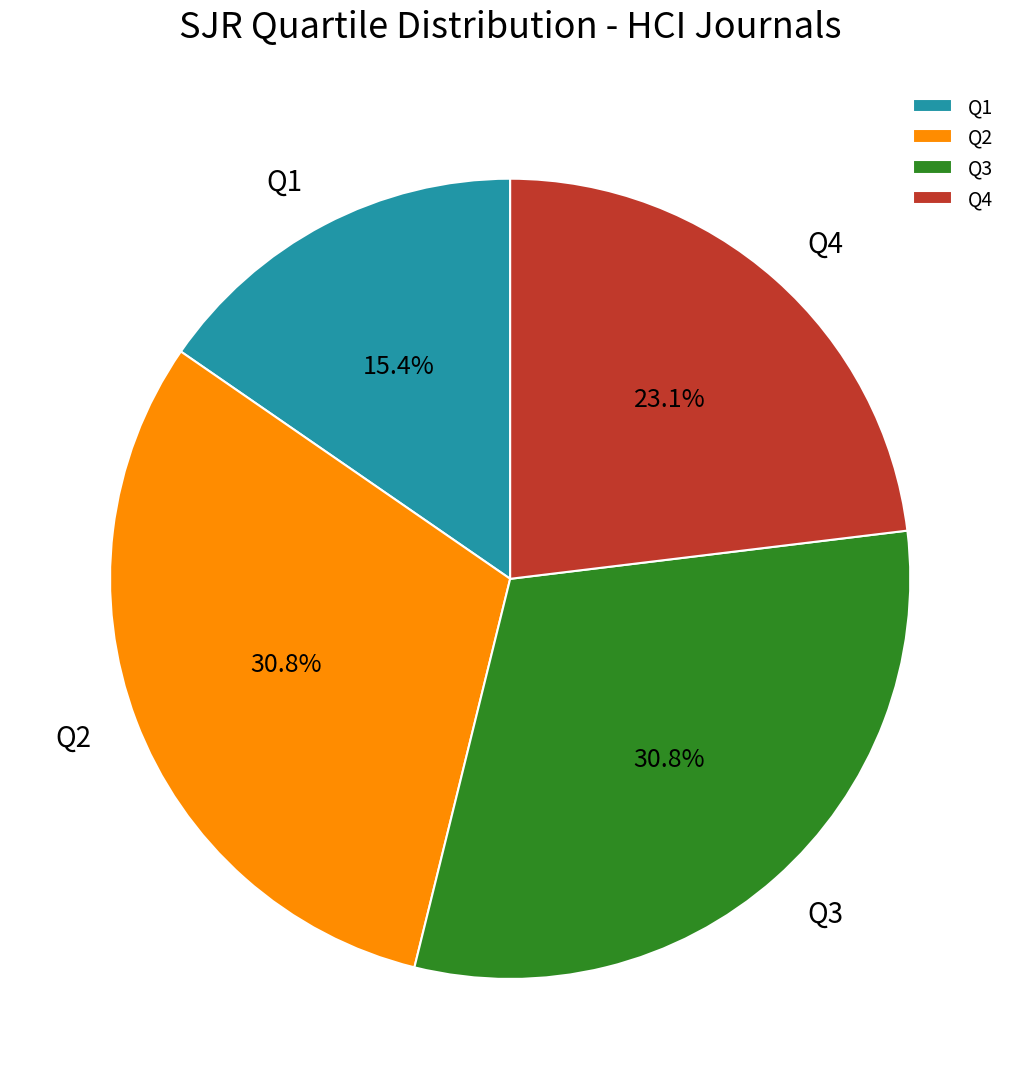

Is it true that Q2 is 31% of the pie?

True